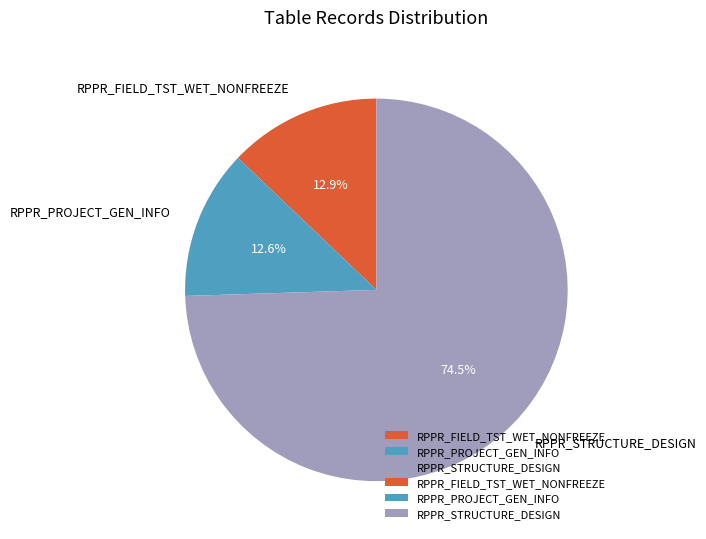

Which slice is the largest?

RPPR_STRUCTURE_DESIGN